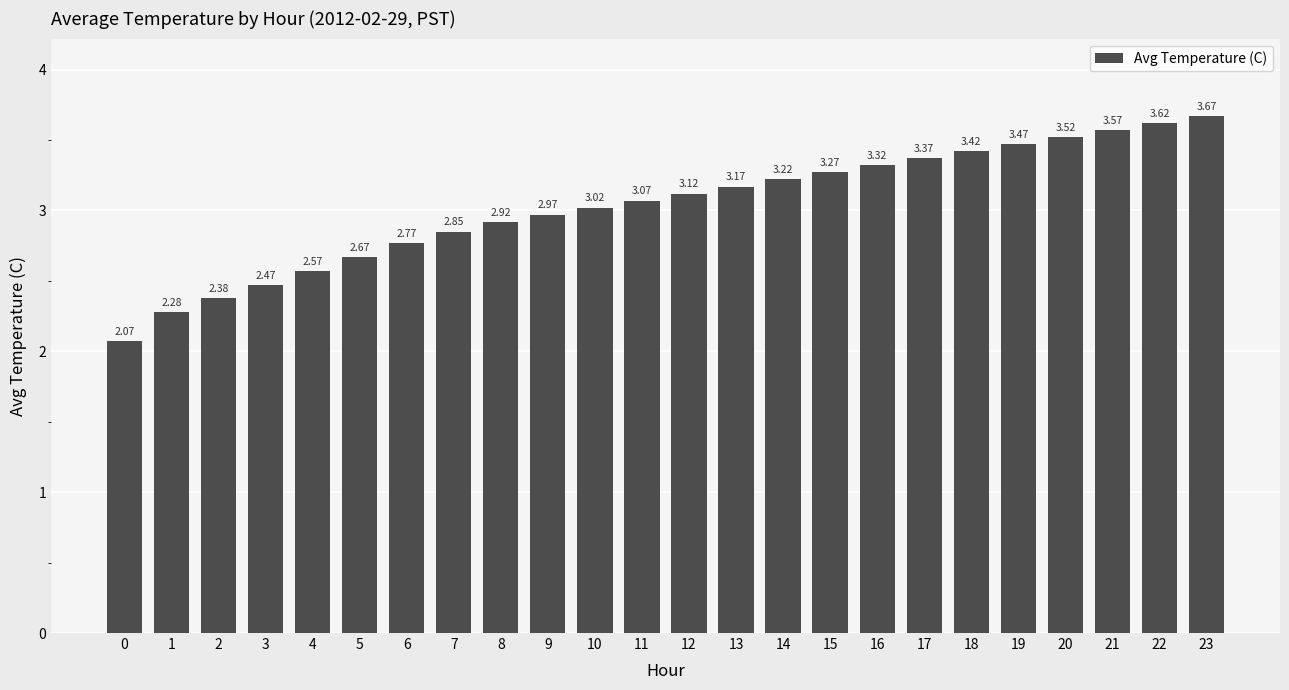

List the labels in order of value, smallest first.

0, 1, 2, 3, 4, 5, 6, 7, 8, 9, 10, 11, 12, 13, 14, 15, 16, 17, 18, 19, 20, 21, 22, 23